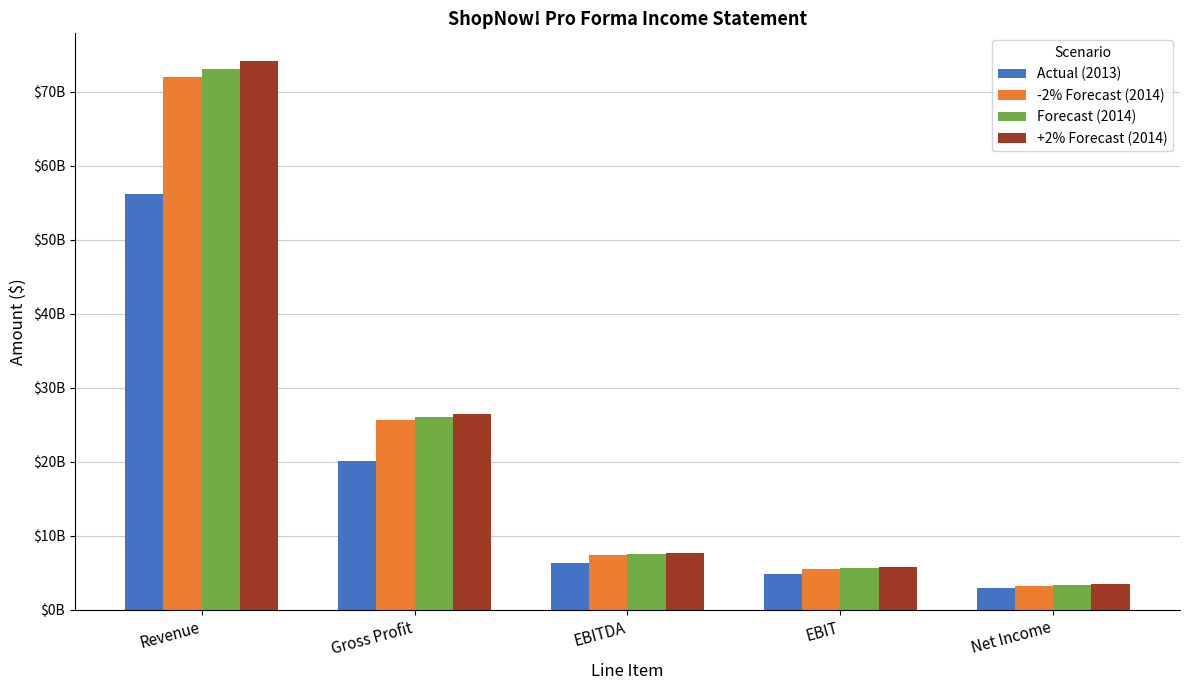

What are all the series names shown in the legend?

Actual (2013), -2% Forecast (2014), Forecast (2014), +2% Forecast (2014)